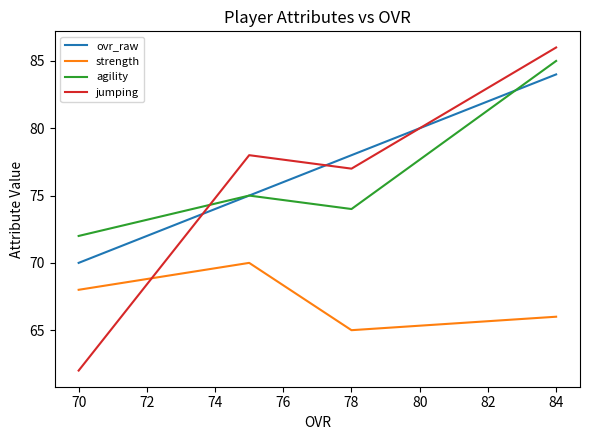

What is the difference between the agility values at 70 and 72?

1